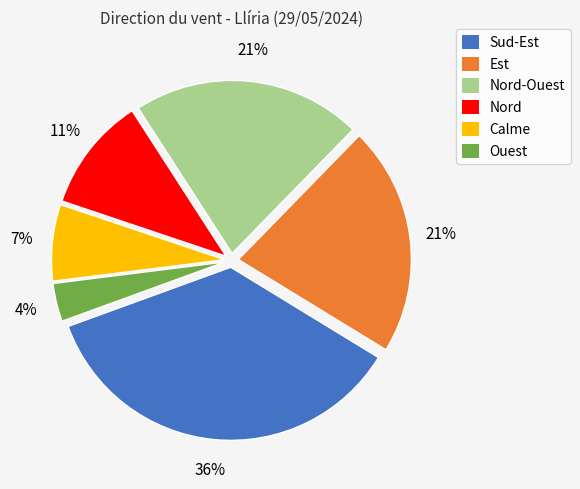

To the nearest percent, what is the average slice percentage?

17%